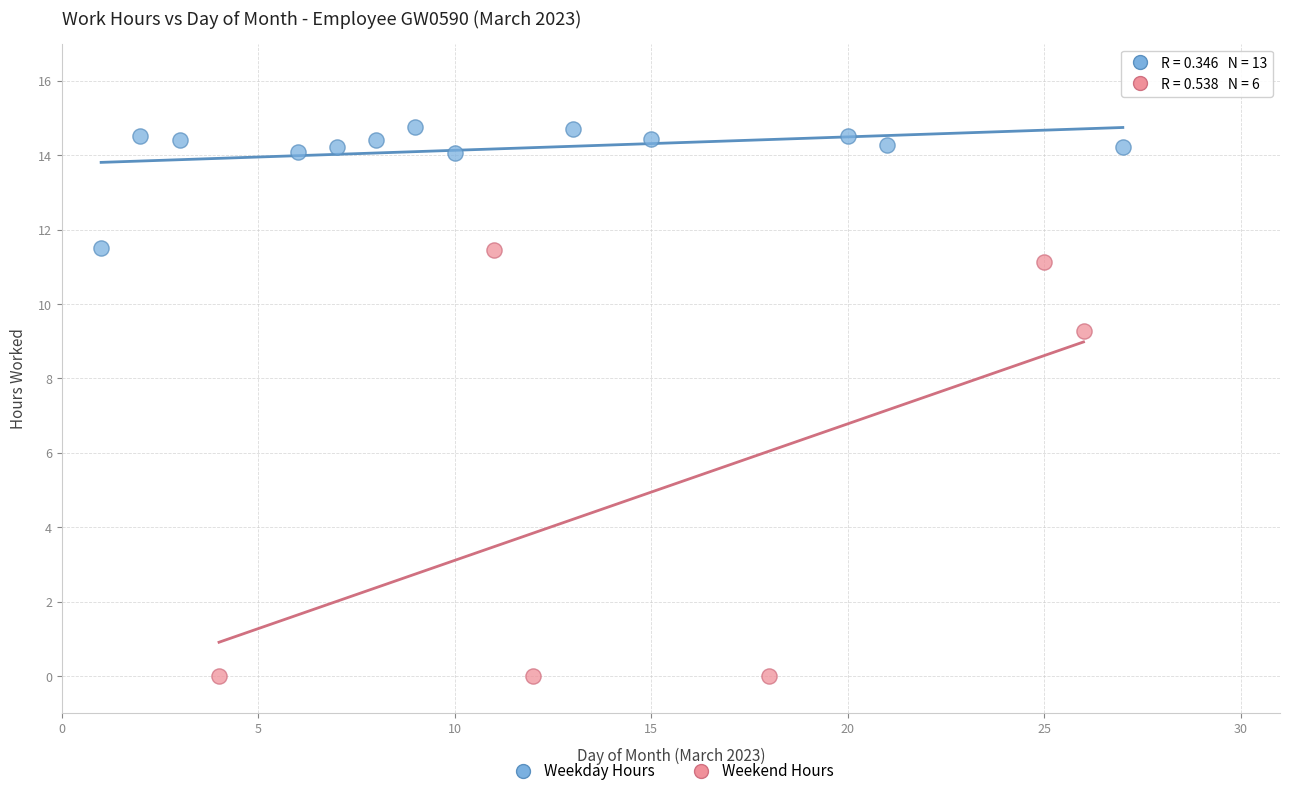

Which series contains the highest Y value?

Weekday Hours